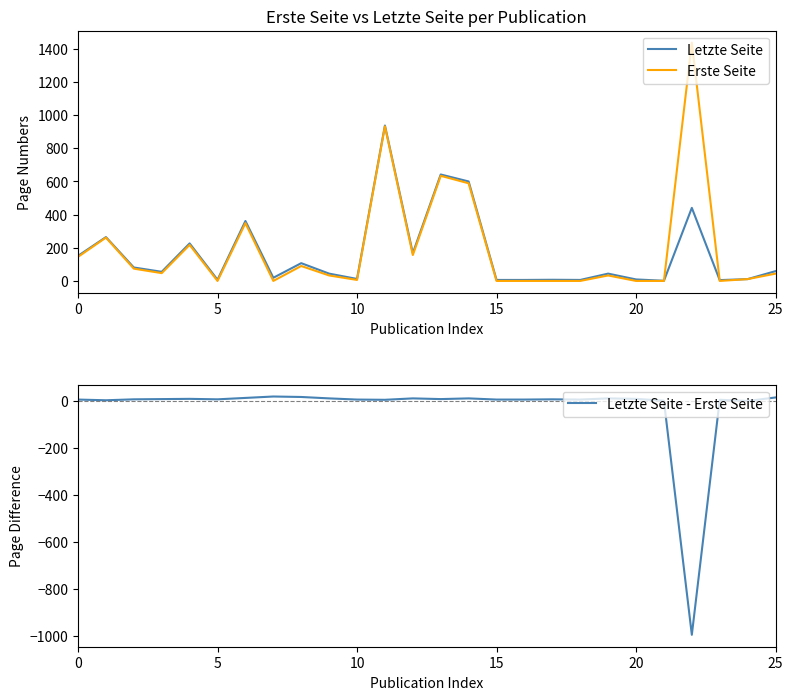

Which series has the widest spread of values?

Erste Seite